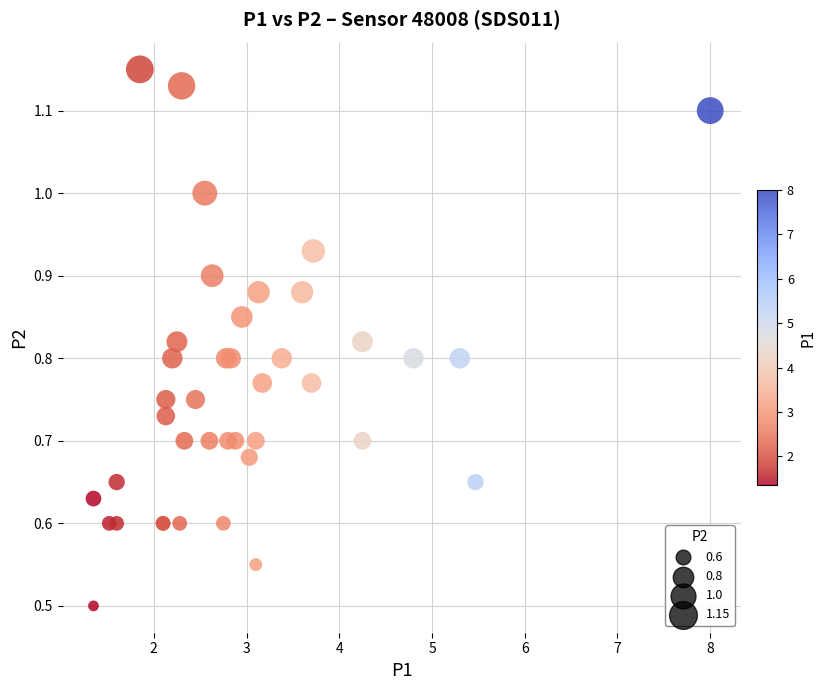

What Y value in the scatter plot is closest to 0?

0.5